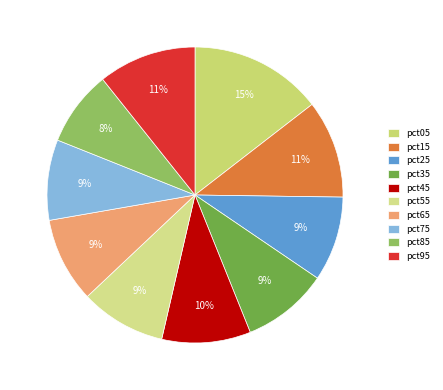

Rank the categories by value from lowest to highest.

pct85, pct75, pct25, pct65, pct55, pct35, pct45, pct15, pct95, pct05